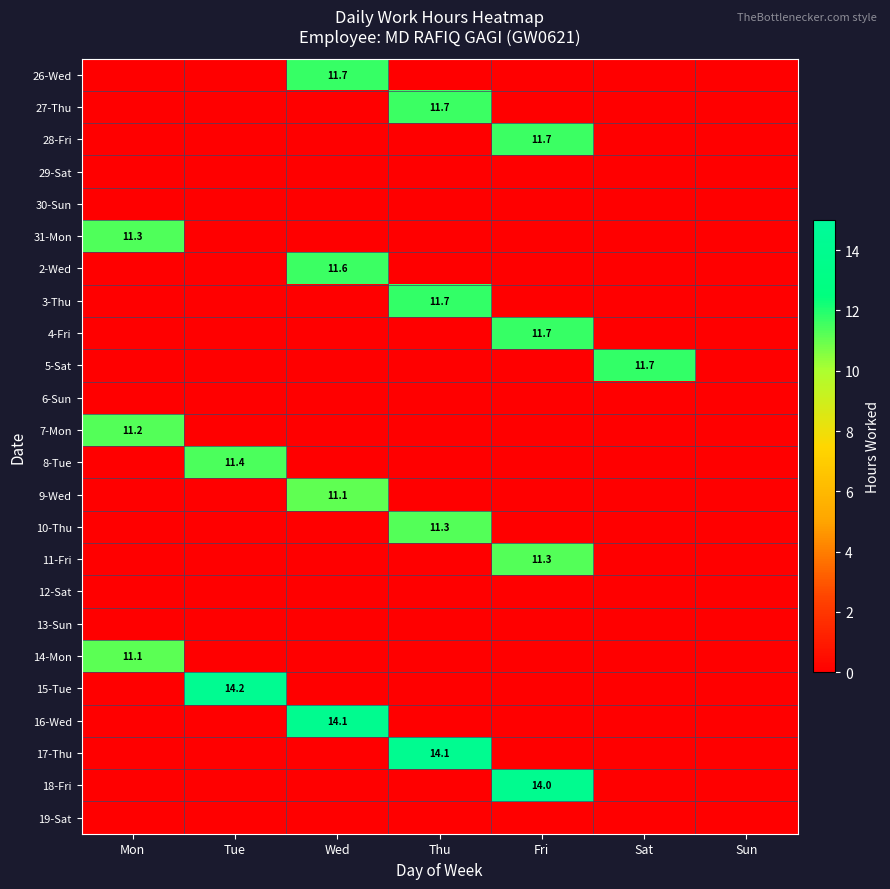

How many data points in 27-Thu are above 0?

1